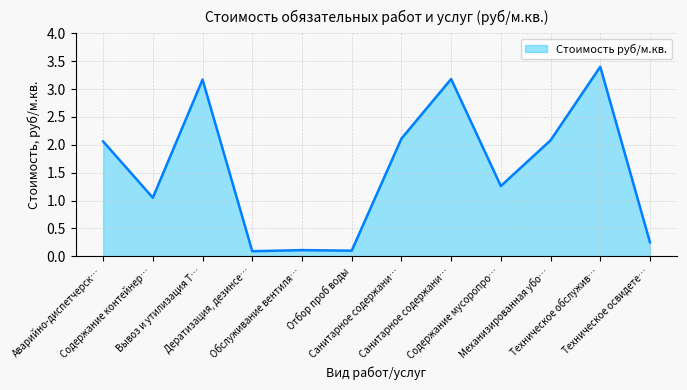

Reading left to right, what are all the values shown in this chart?

2.1	1.1	3.2	0.1	0.1	0.1	2.1	3.2	1.3	2.1	3.4	0.2